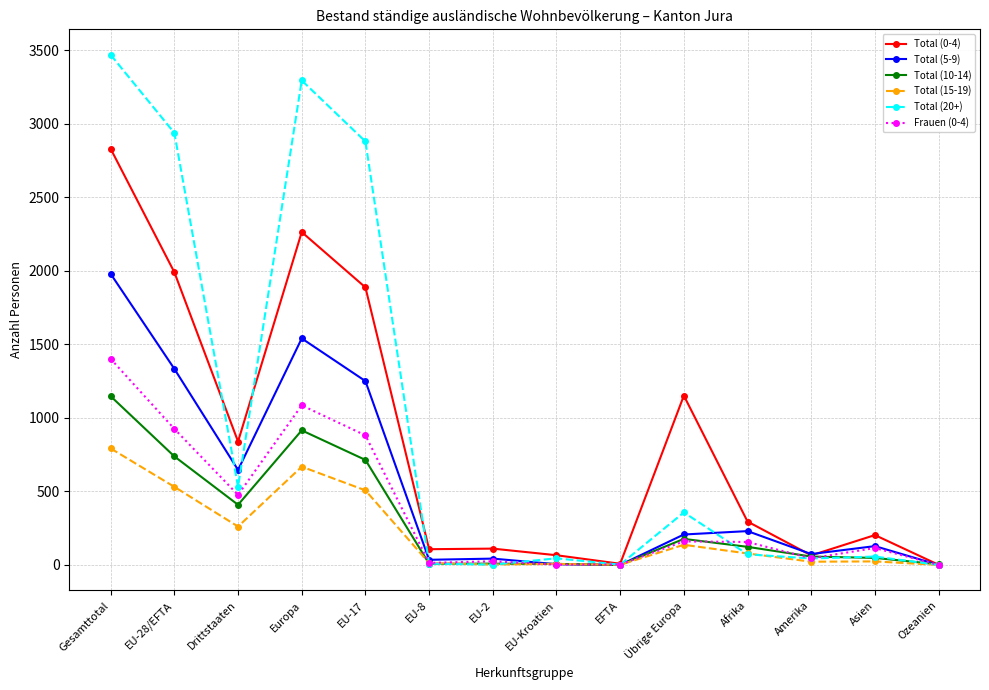

Does the chart have visible grid lines?

Yes